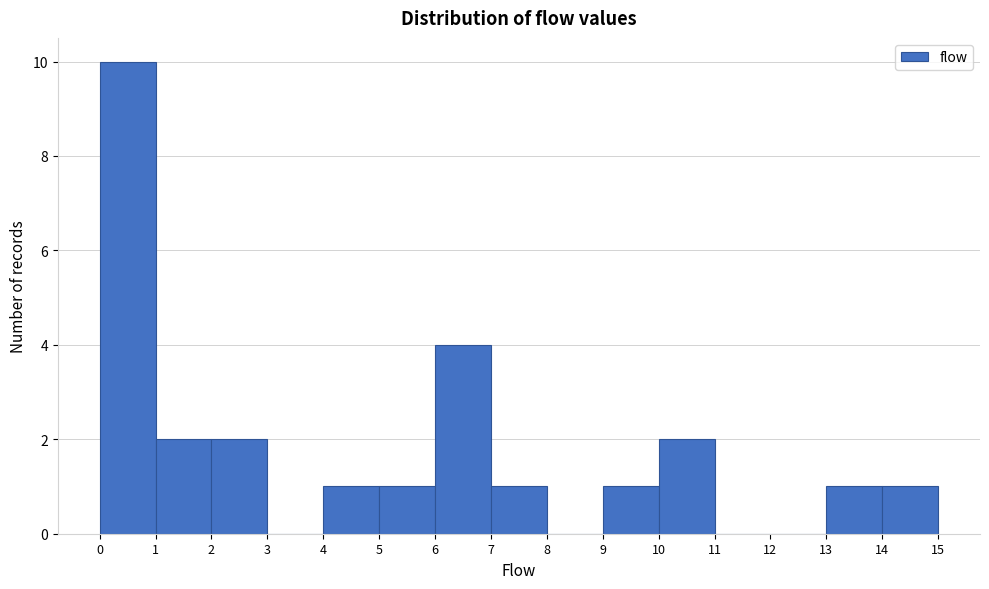

How tall is the bar that spans 14 to 15 on the x-axis? The values are not printed on the chart, so give them approximately, as read against the axis.

1